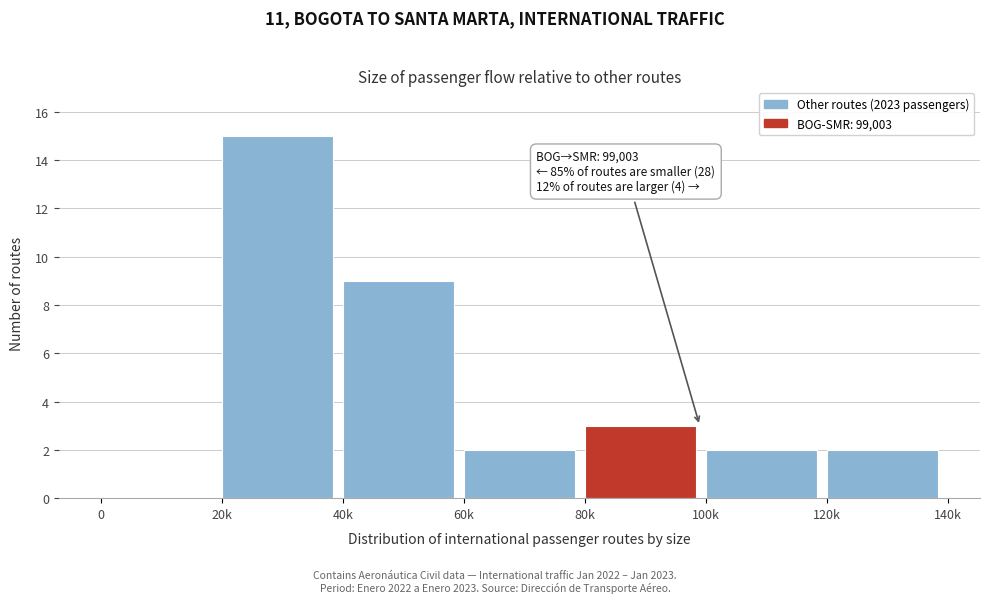

Reading left to right, transcribe all the data shown in this chart.

0=0	20k=15	40k=9	60k=2	80k=3	100k=2	120k=2